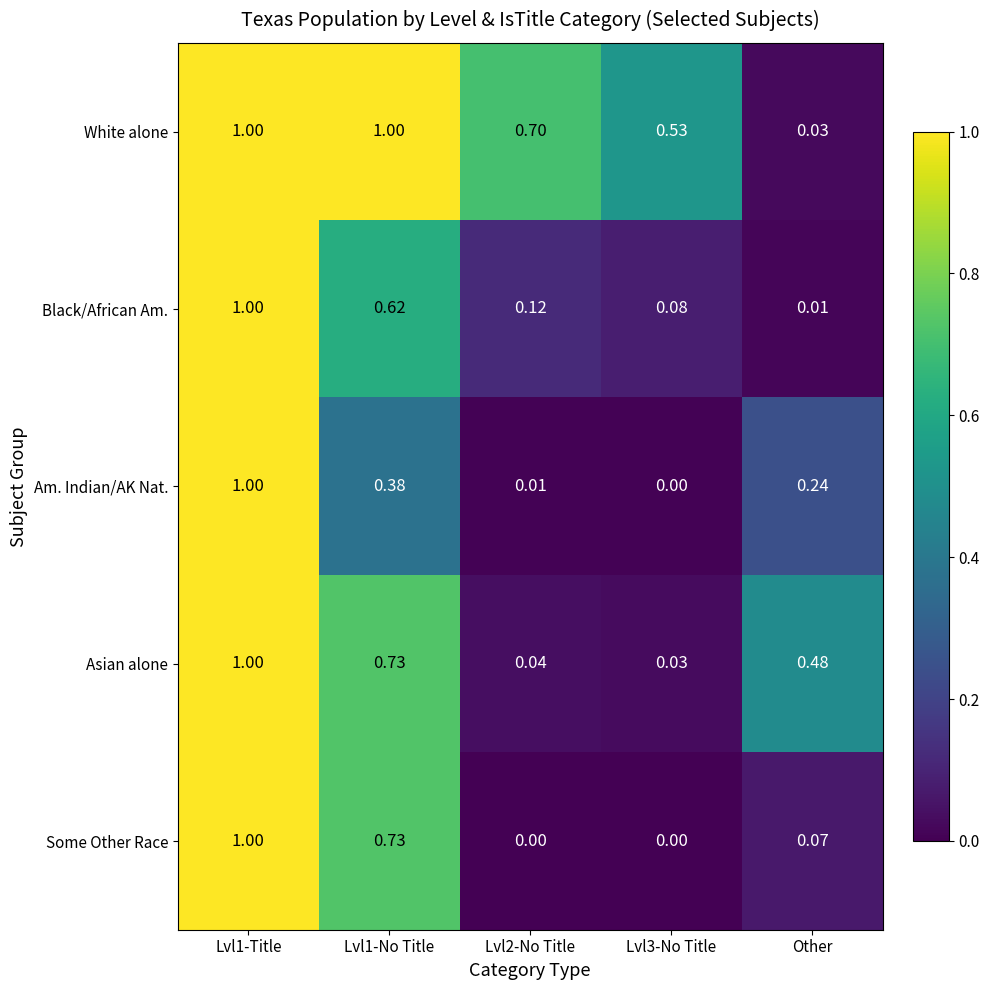

How many data points does each series have?

5